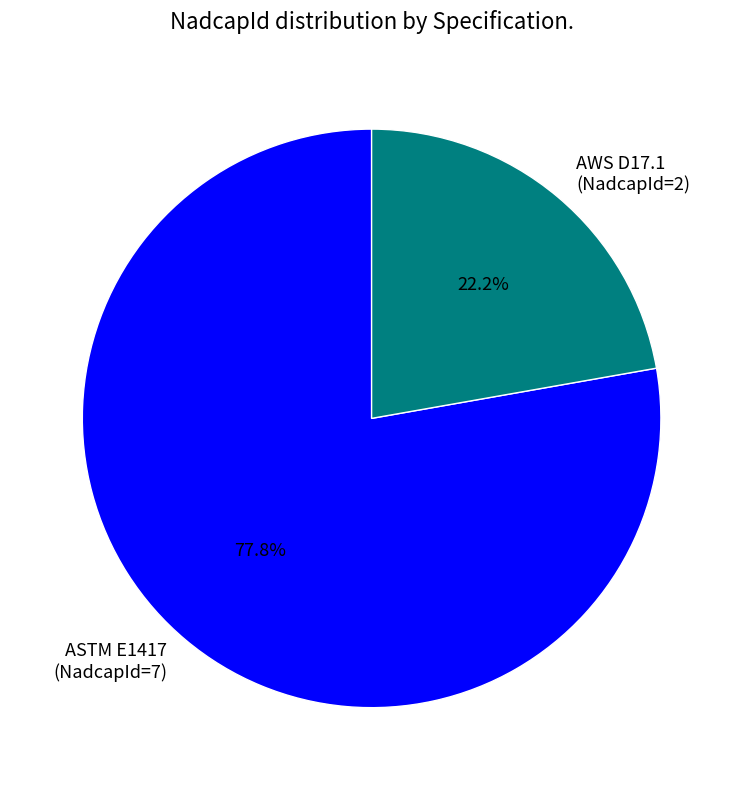

True or false: AWS D17.1 accounts for 22% of the total.

True